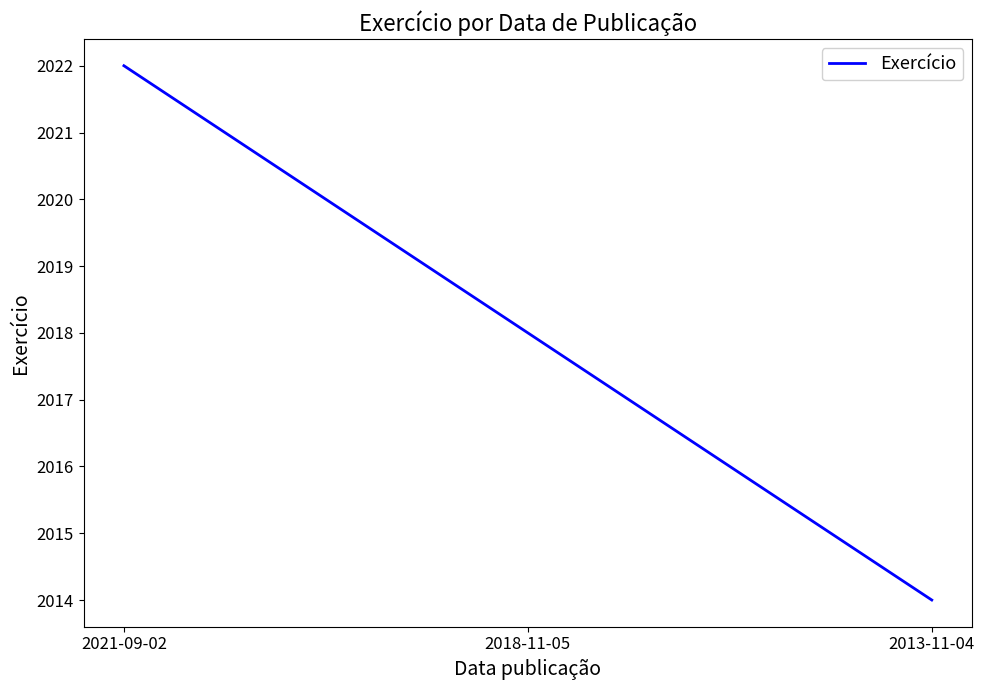

Is it true that the value at 2018-11-05 is 525?

False